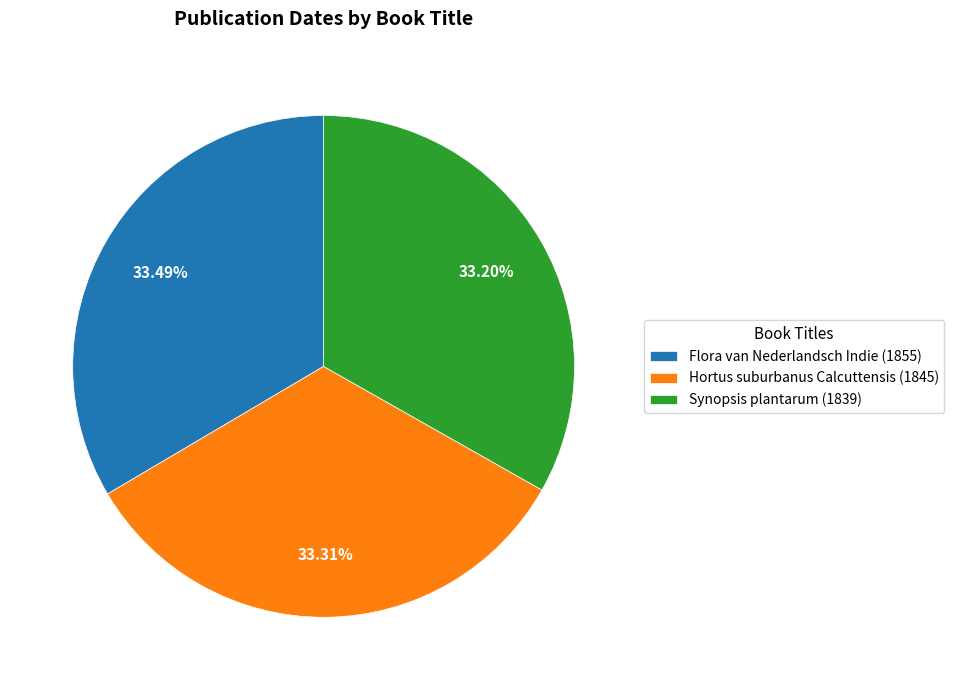

True or false: Flora van Nederlandsch Indie accounts for 33% of the total.

True